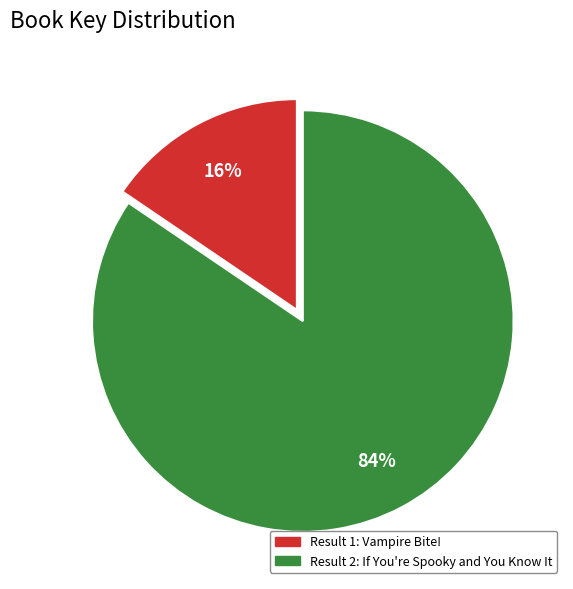

To the nearest percent, what is the average slice percentage?

50%